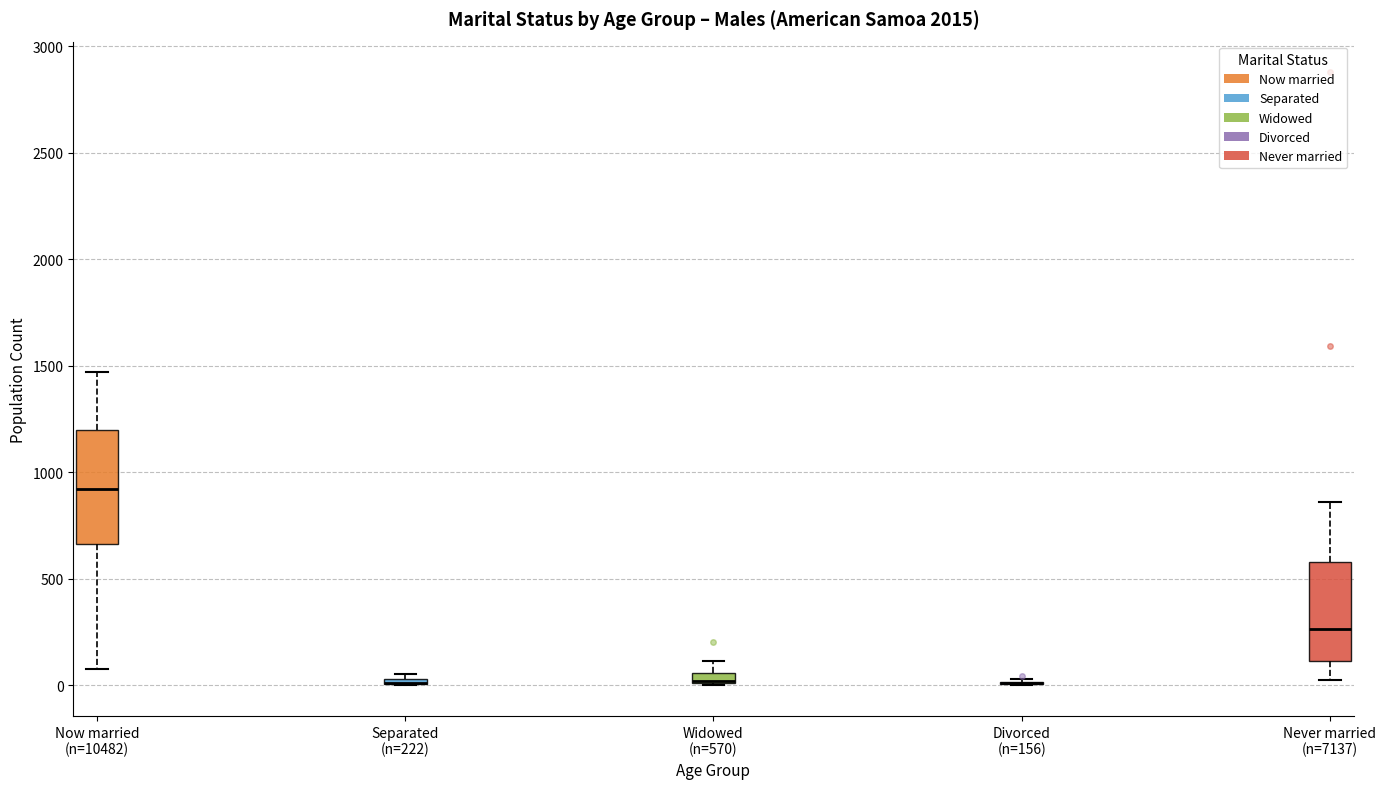

Where is the upper edge of the box for Widowed (n=570) on the y-axis? The values are not printed on the chart, so give them approximately, as read against the axis.

50